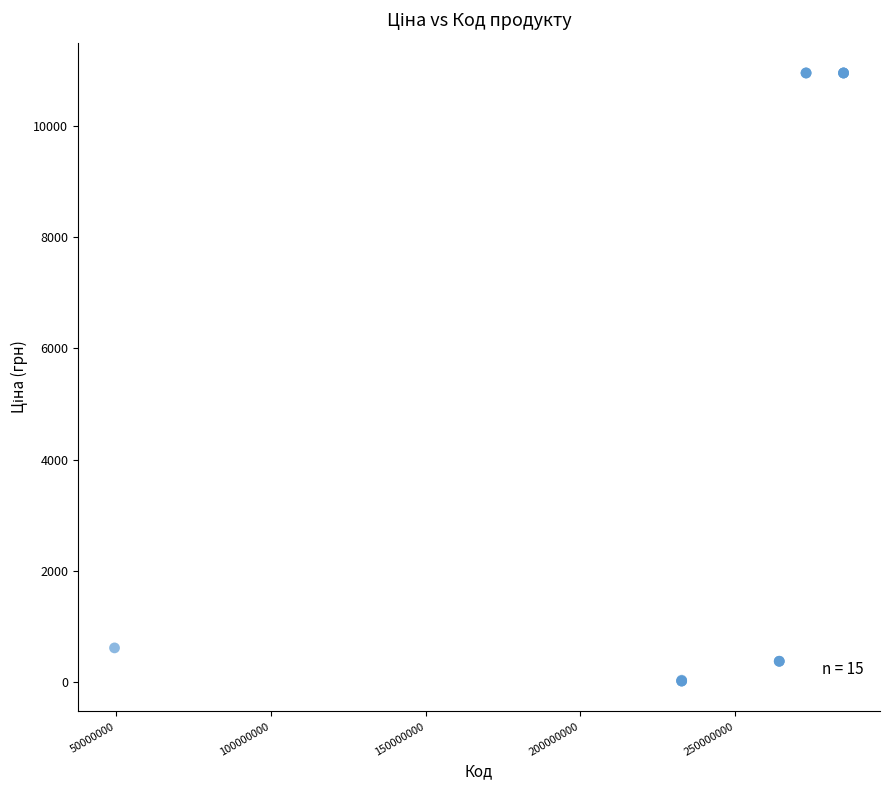

What Y value in the scatter plot is closest to 5483?

611.6